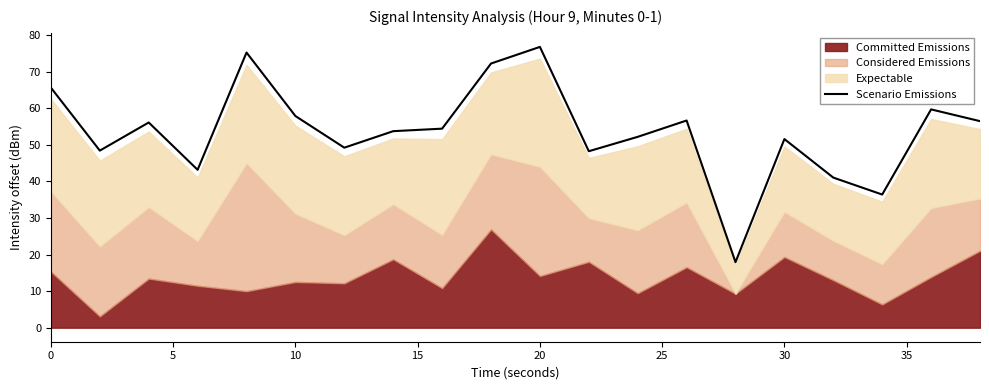

The value of Scenario Emissions at 10 is 57.9. True or false?

True